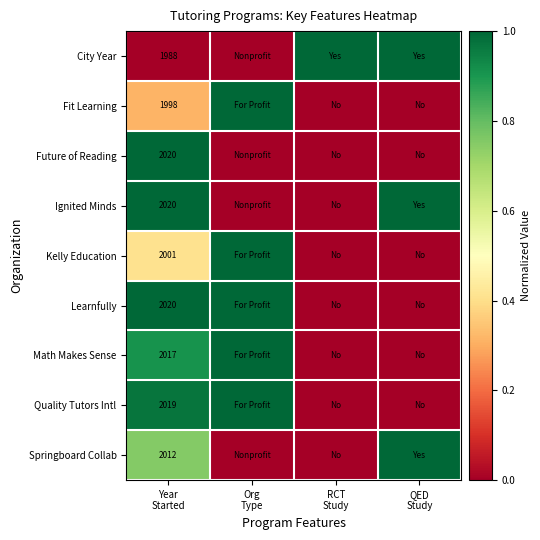

Rank the series by their maximum value, from lowest to highest.

City Year, Fit Learning, Future of Reading, Ignited Minds, Kelly Education, Learnfully, Math Makes Sense, Quality Tutors Intl, Springboard Collab